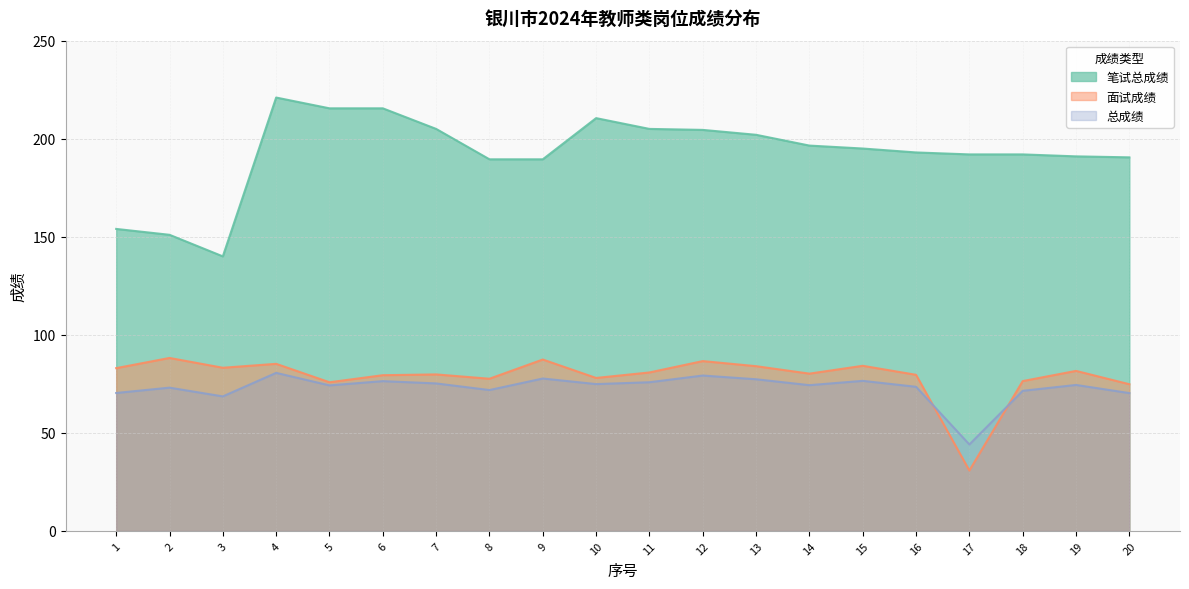

What is the greatest value displayed?

221.0